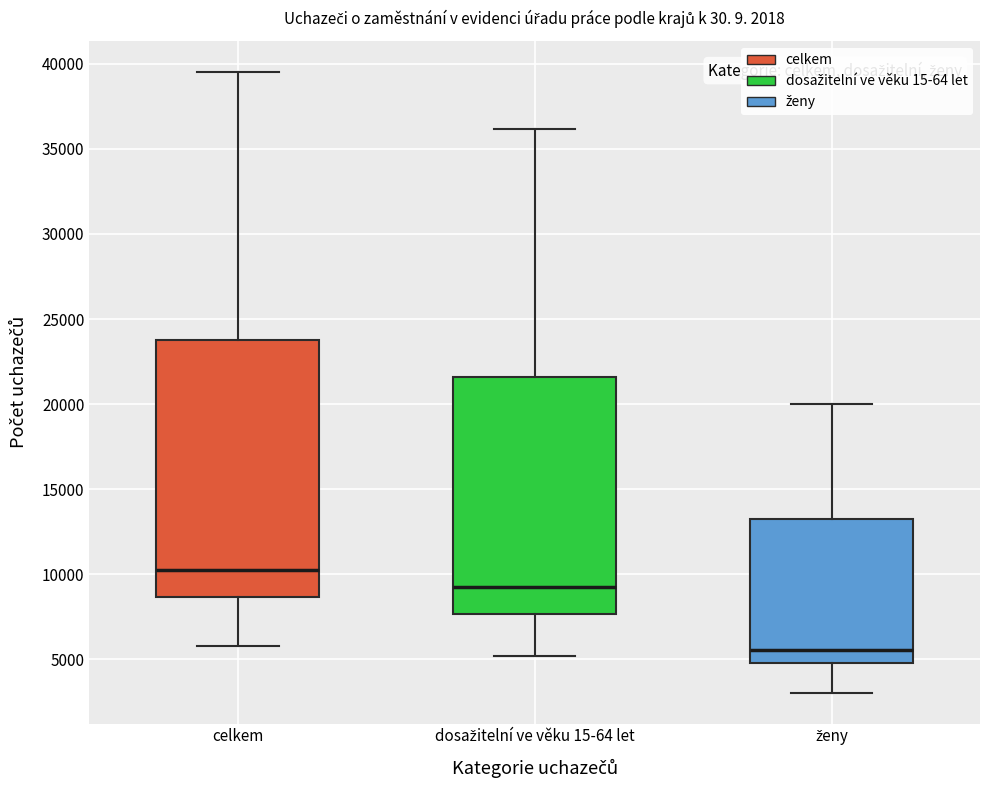

Which box has the lowest median line?

ženy